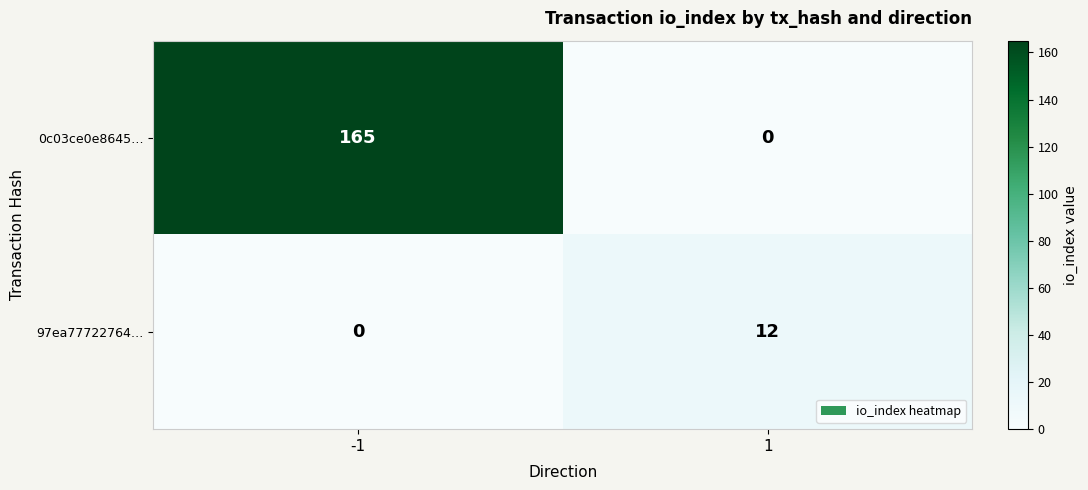

What is the difference between the maximum and minimum values in the 0c03ce0e8645… series?

165